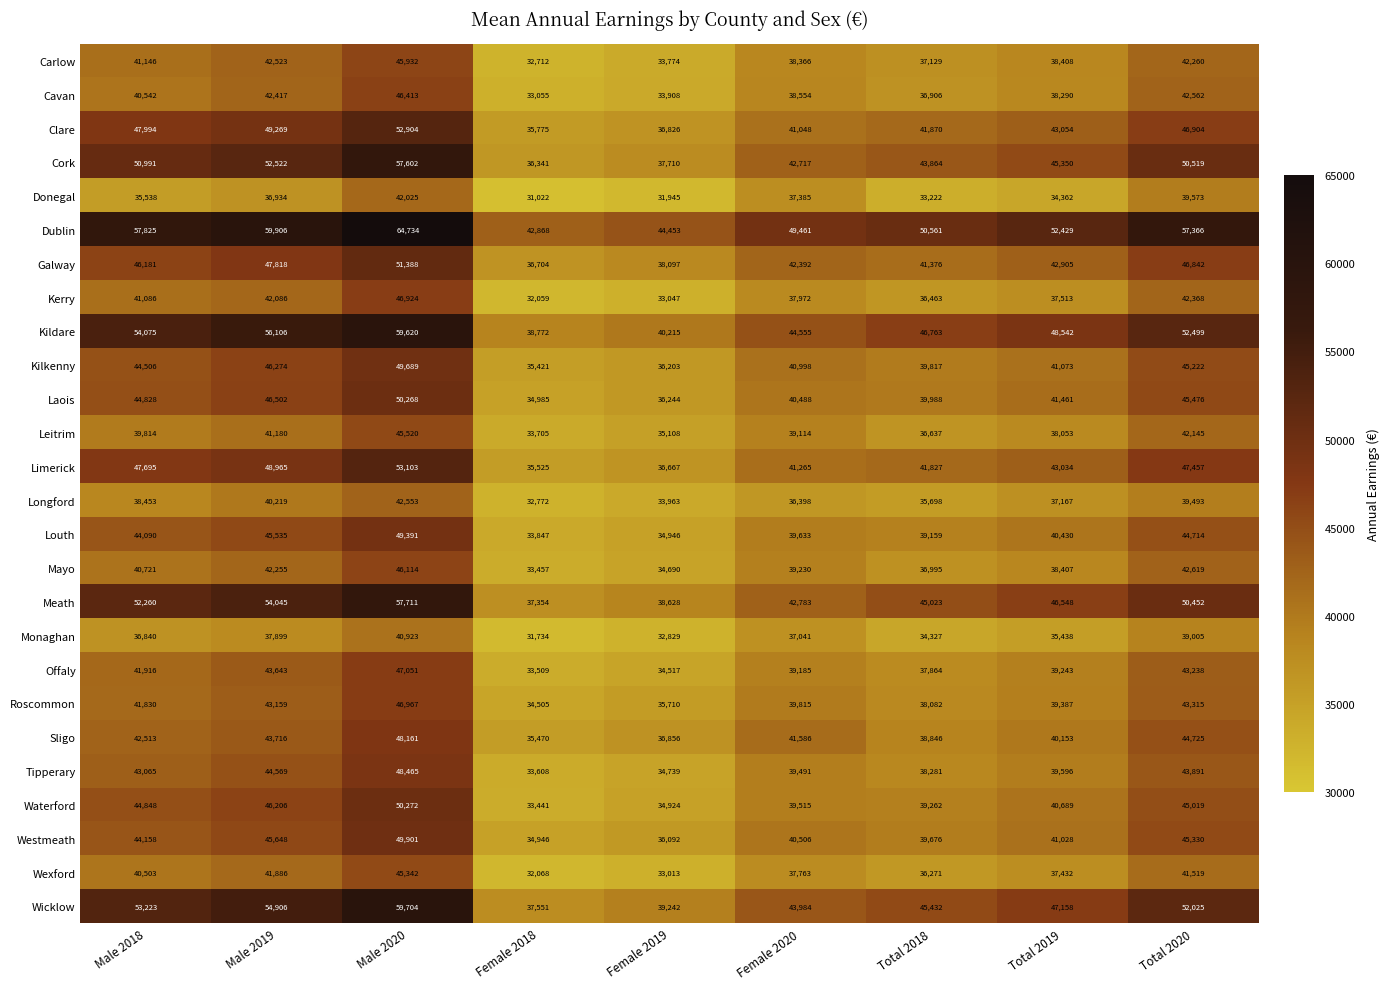

Rank the series by their maximum value, from lowest to highest.

Monaghan, Donegal, Longford, Wexford, Leitrim, Carlow, Mayo, Cavan, Kerry, Roscommon, Offaly, Sligo, Tipperary, Louth, Kilkenny, Westmeath, Laois, Waterford, Galway, Clare, Limerick, Cork, Meath, Kildare, Wicklow, Dublin